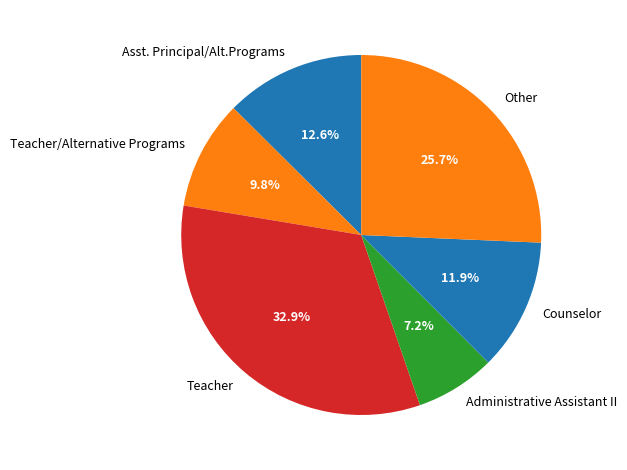

True or false: Asst. Principal/Alt.Programs accounts for 13% of the total.

True